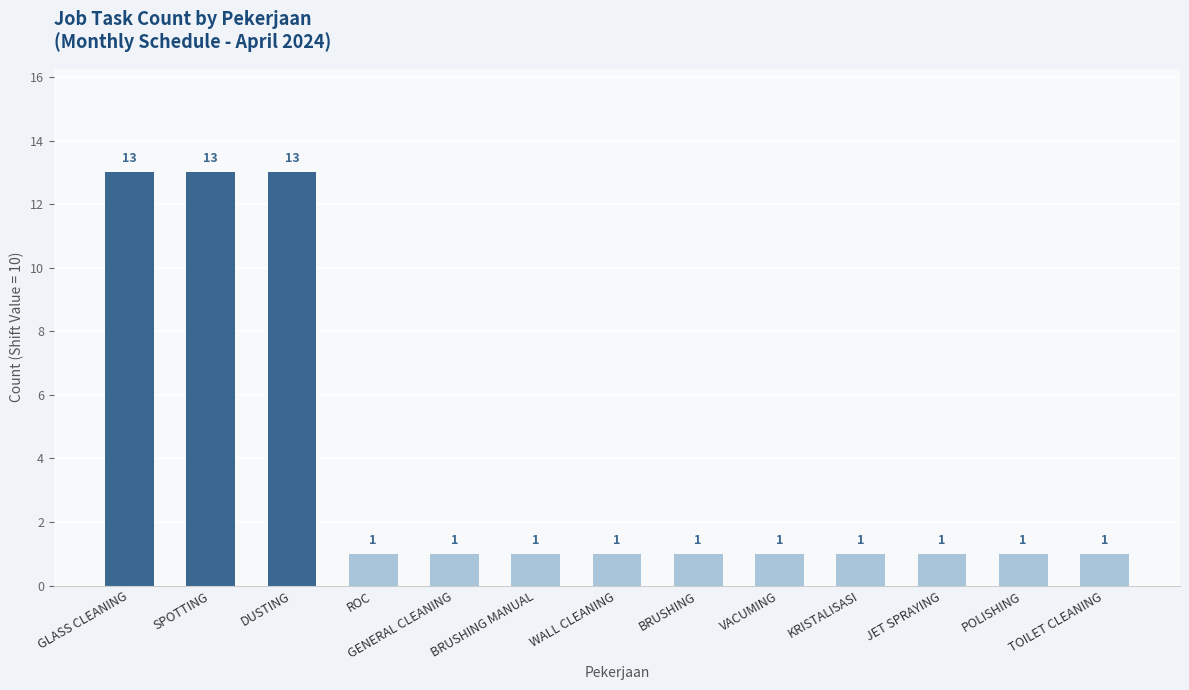

What position from the right is SPOTTING?

12